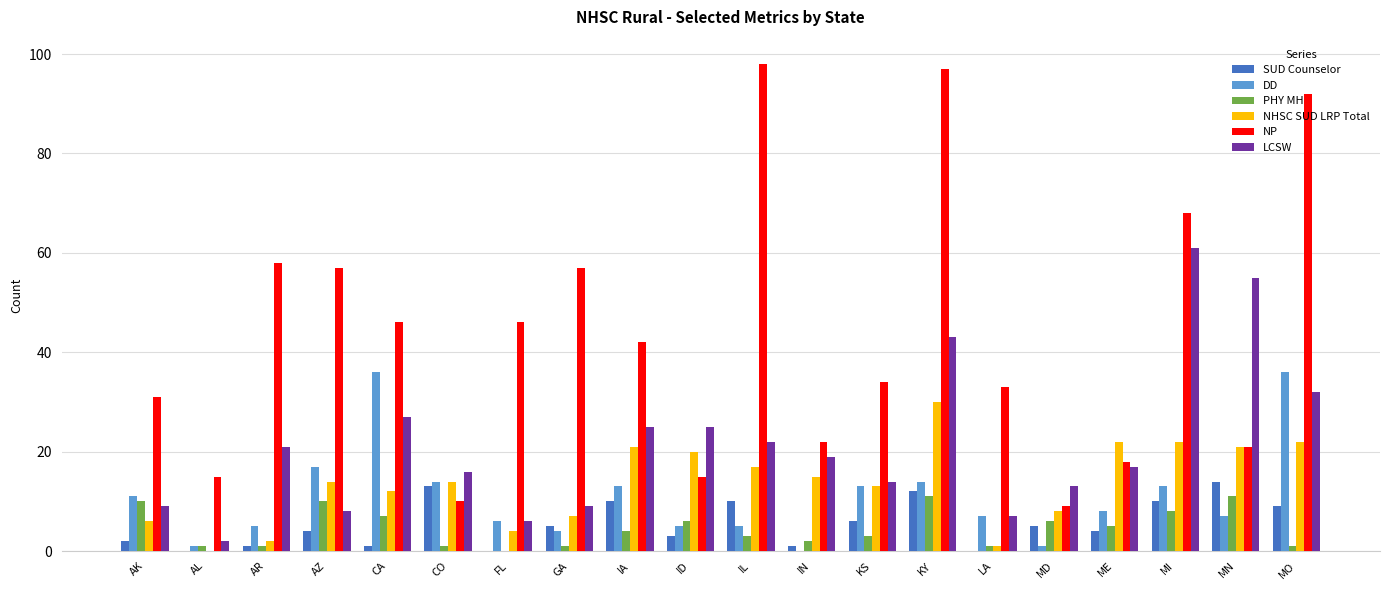

Is the value of PHY MH at IA greater than the value of DD at LA?

No